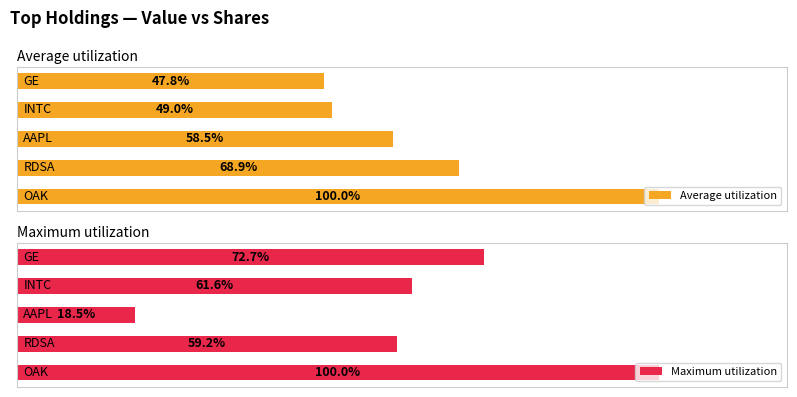

At how many categories does at least one series exceed 21?

5